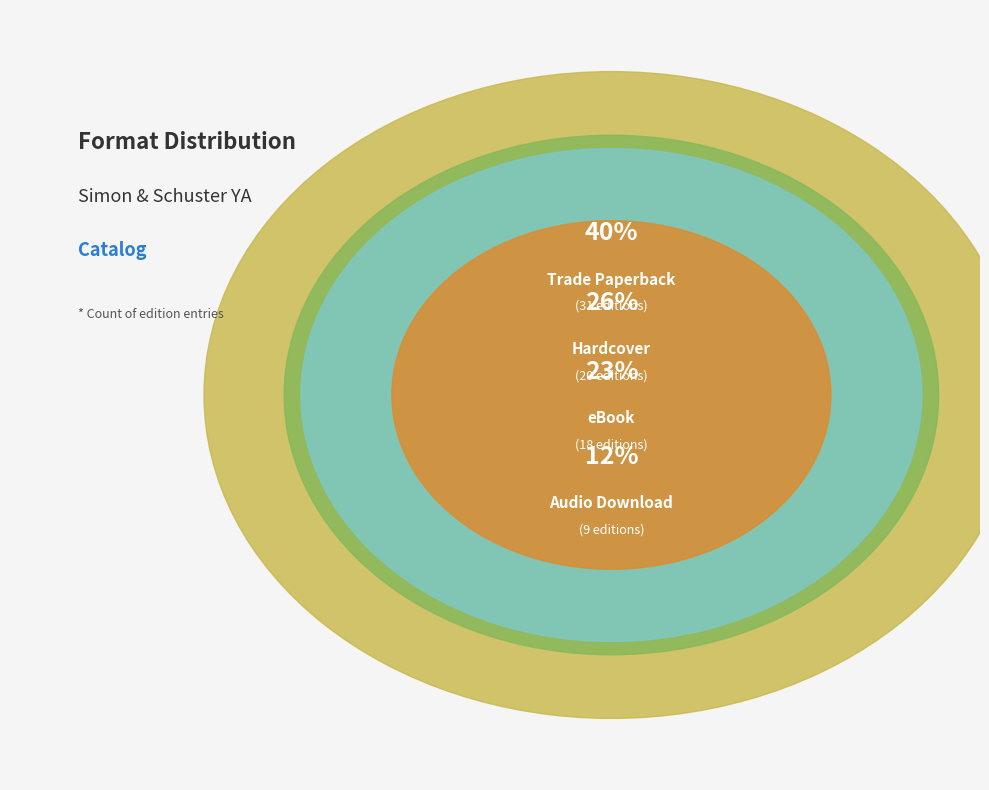

Is the sum of Audio Download and Hardcover greater than half?

No